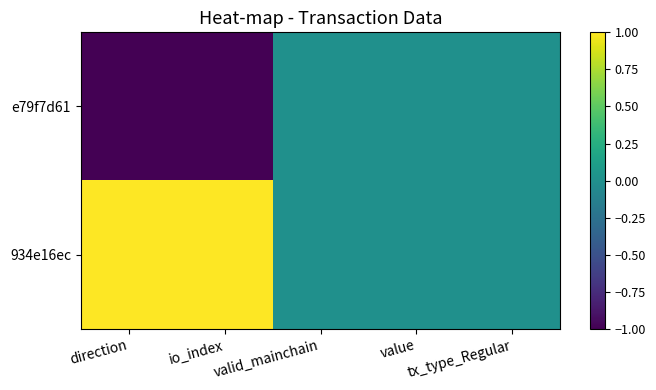

Between value and io_index, which is larger?

value